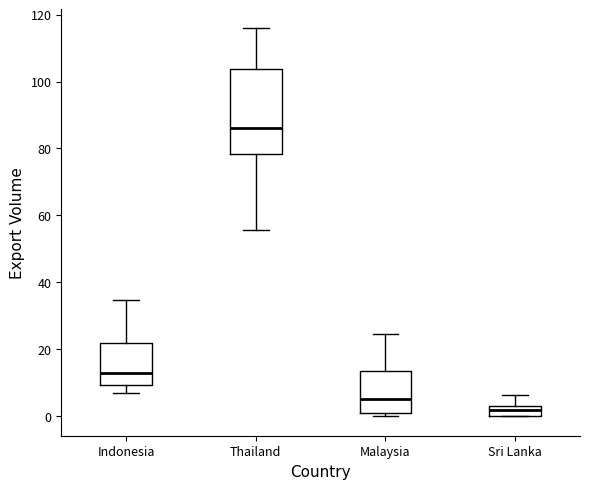

Which box's median line is the highest?

Thailand